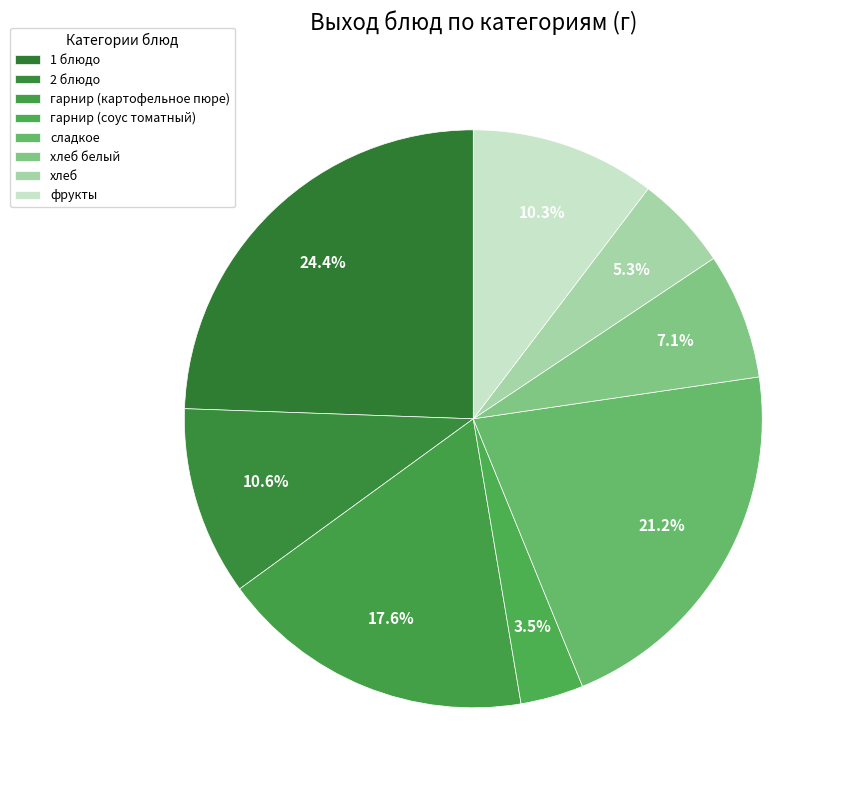

Rank the categories by value from lowest to highest.

гарнир (соус томатный), хлеб, хлеб белый, фрукты, 2 блюдо, гарнир (картофельное пюре), сладкое, 1 блюдо